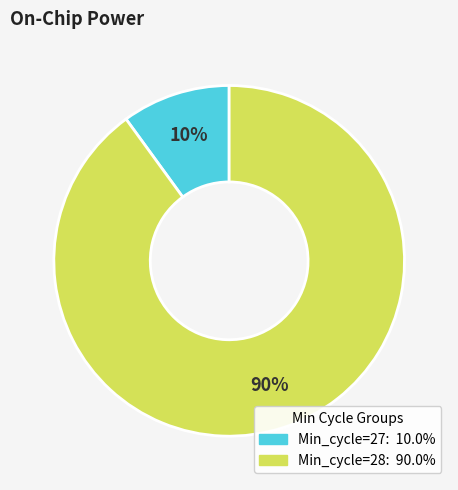

To the nearest percent, what is the average slice percentage?

50%